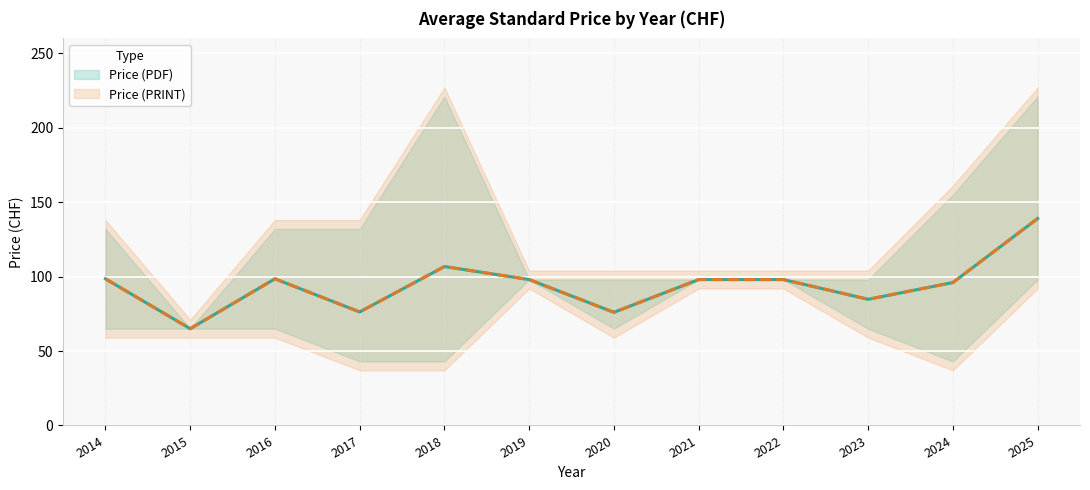

At which label does Price (PDF) reach its peak?

2025